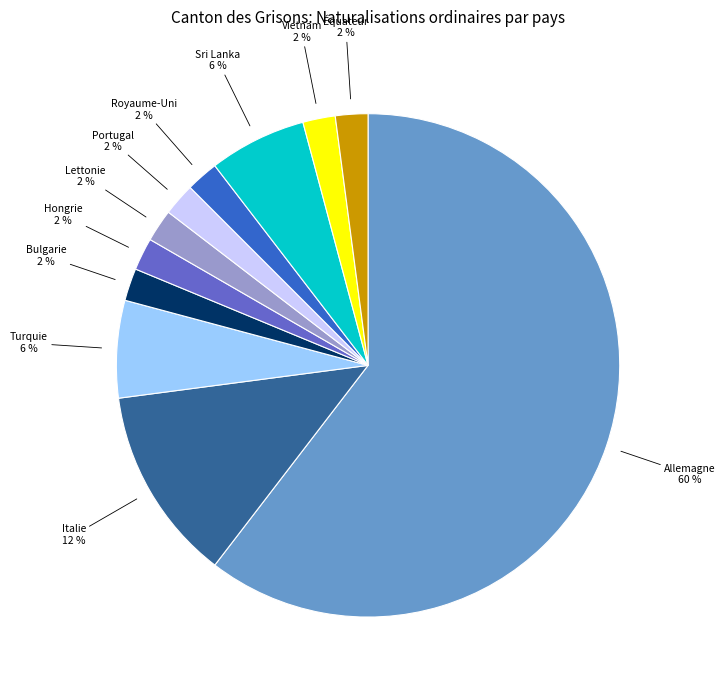

Is the sum of Royaume-Uni and Bulgarie greater than half?

No